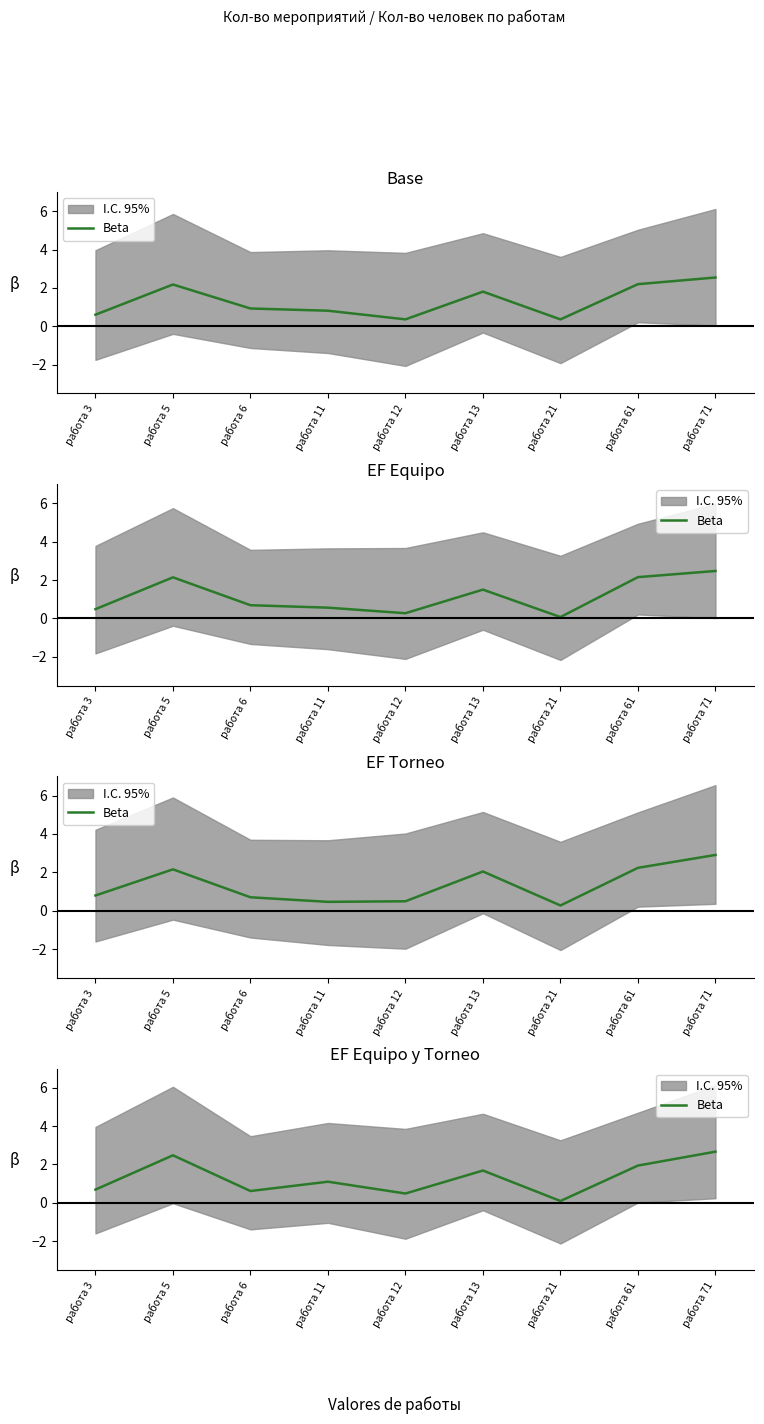

Does the chart have visible grid lines?

No